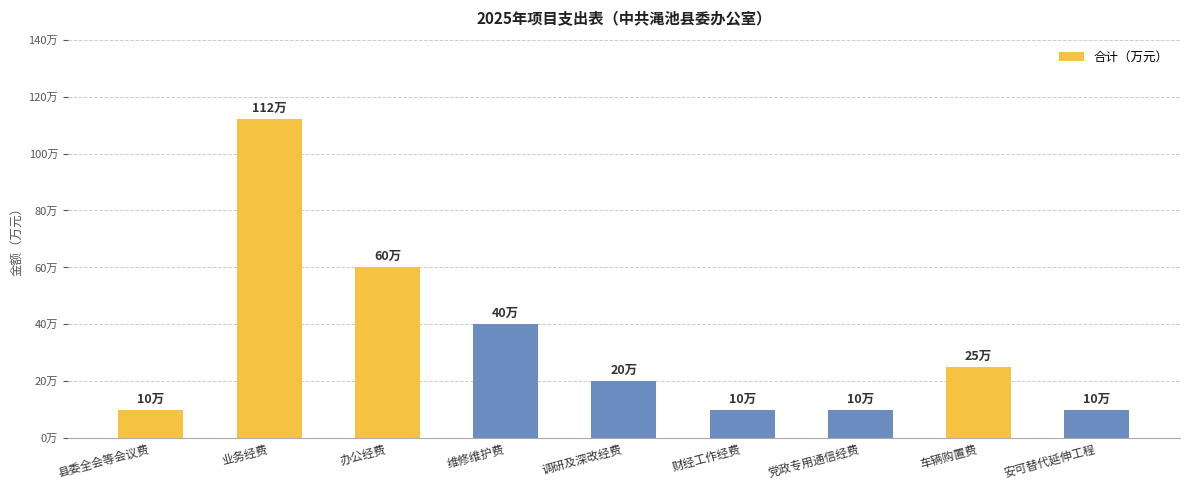

Reading left to right, what are all the values shown in this chart?

10	112	60	40	20	10	10	25	10